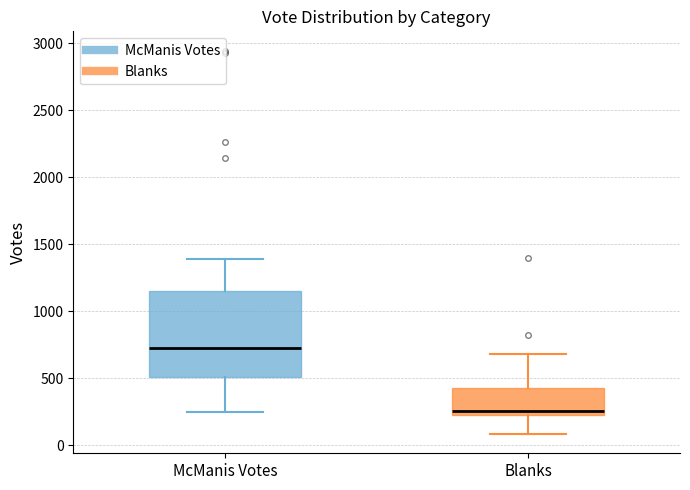

Where does the upper whisker of the box for McManis Votes end on the y-axis? The values are not printed on the chart, so give them approximately, as read against the axis.

1400